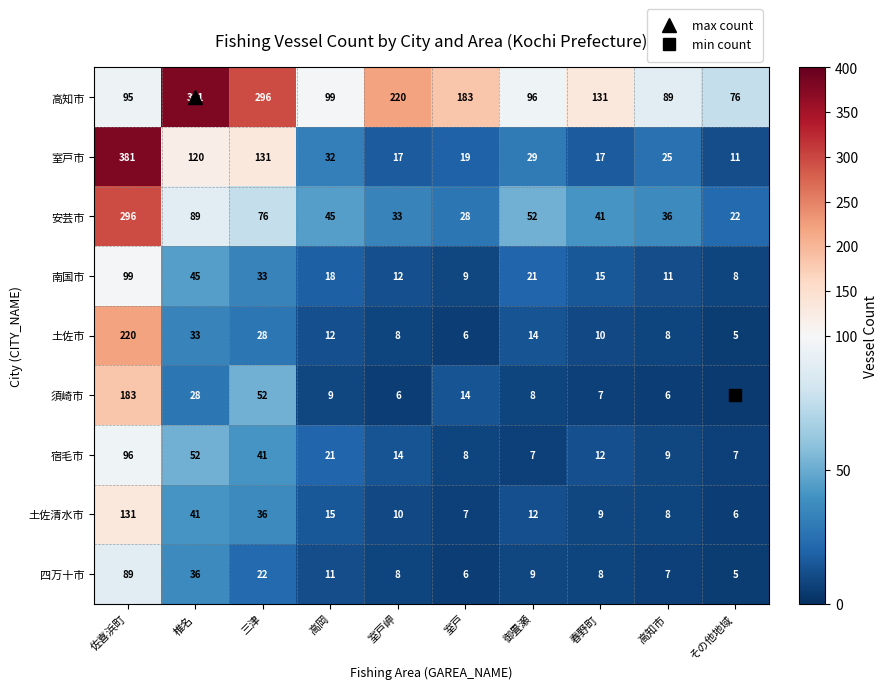

What is the spread (max minus min) of values at 椎名?

353